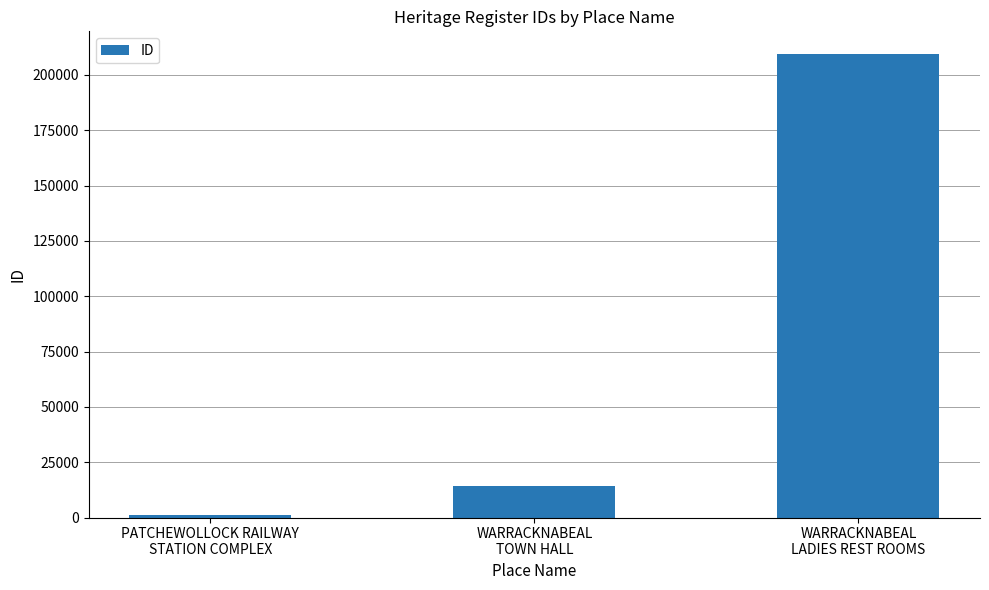

What is the difference between the maximum and minimum values?

208280